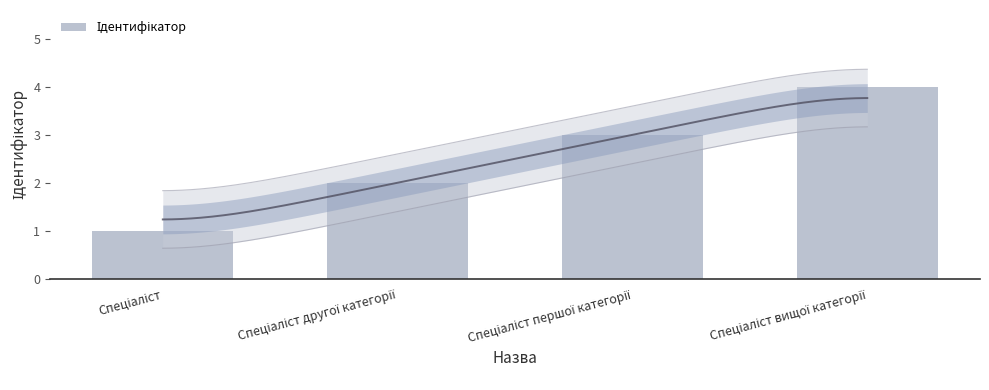

What position from the right is Спеціаліст першої категорії?

2